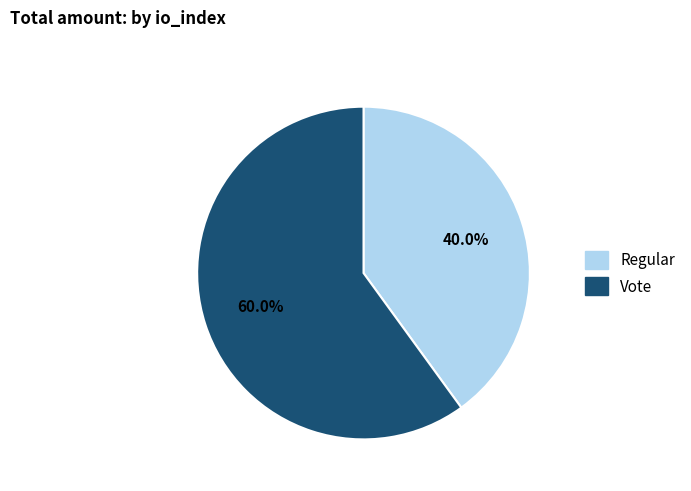

Does Vote account for over 50% of the chart?

Yes